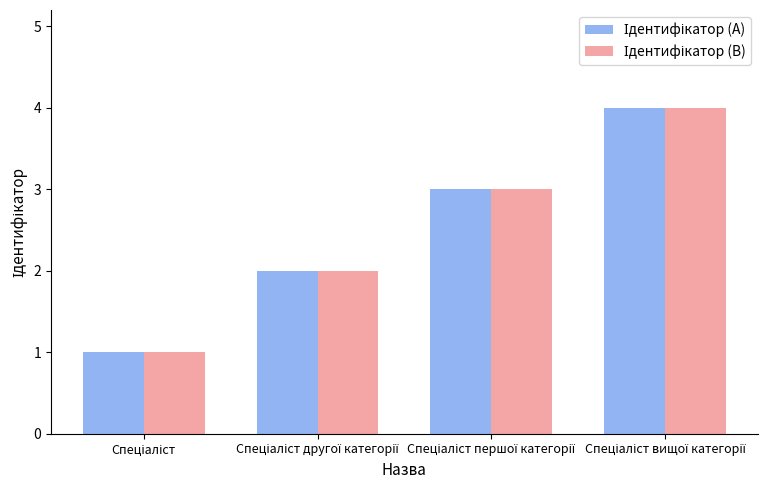

How many bars are there in total?

8